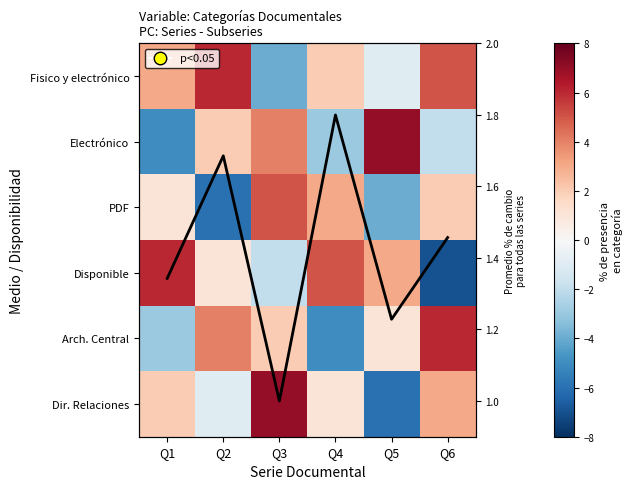

Is the value of PDF at Q6 greater than the value of Electrónico at Q1?

Yes